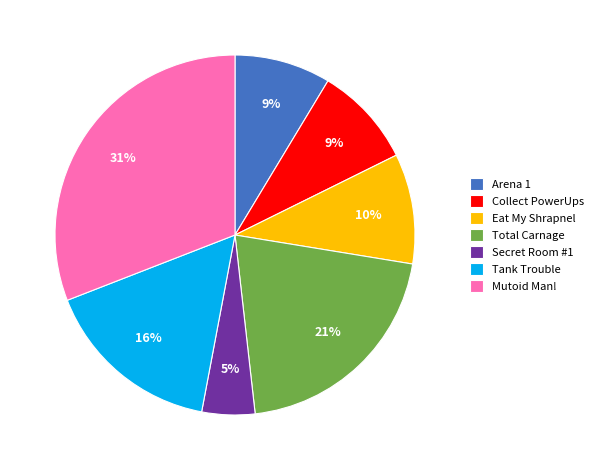

Between Arena 1 and Eat My Shrapnel, which is larger?

Eat My Shrapnel